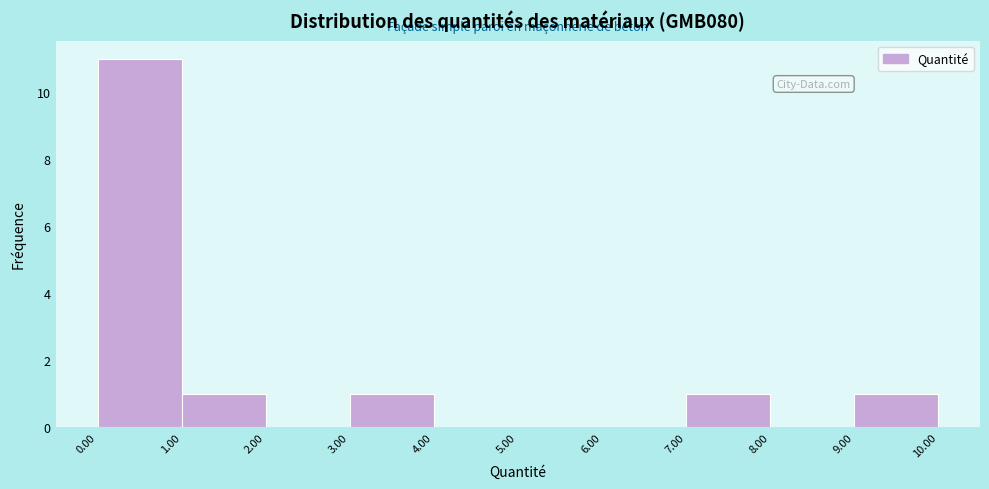

Reading left to right, transcribe this chart: for each bar, give the range it covers on the x-axis and its height. The values are not printed on the chart, so give them approximately, as read against the axis.

0.00 to 1.00: 11
1.00 to 2.00: 1
2.00 to 3.00: 0
3.00 to 4.00: 1
4.00 to 5.00: 0
5.00 to 6.00: 0
6.00 to 7.00: 0
7.00 to 8.00: 1
8.00 to 9.00: 0
9.00 to 10.00: 1